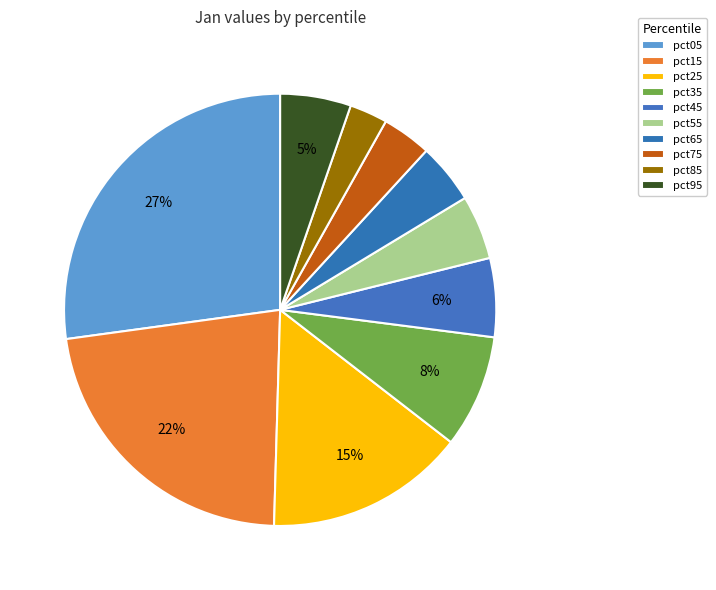

Which slice is the smallest?

pct85